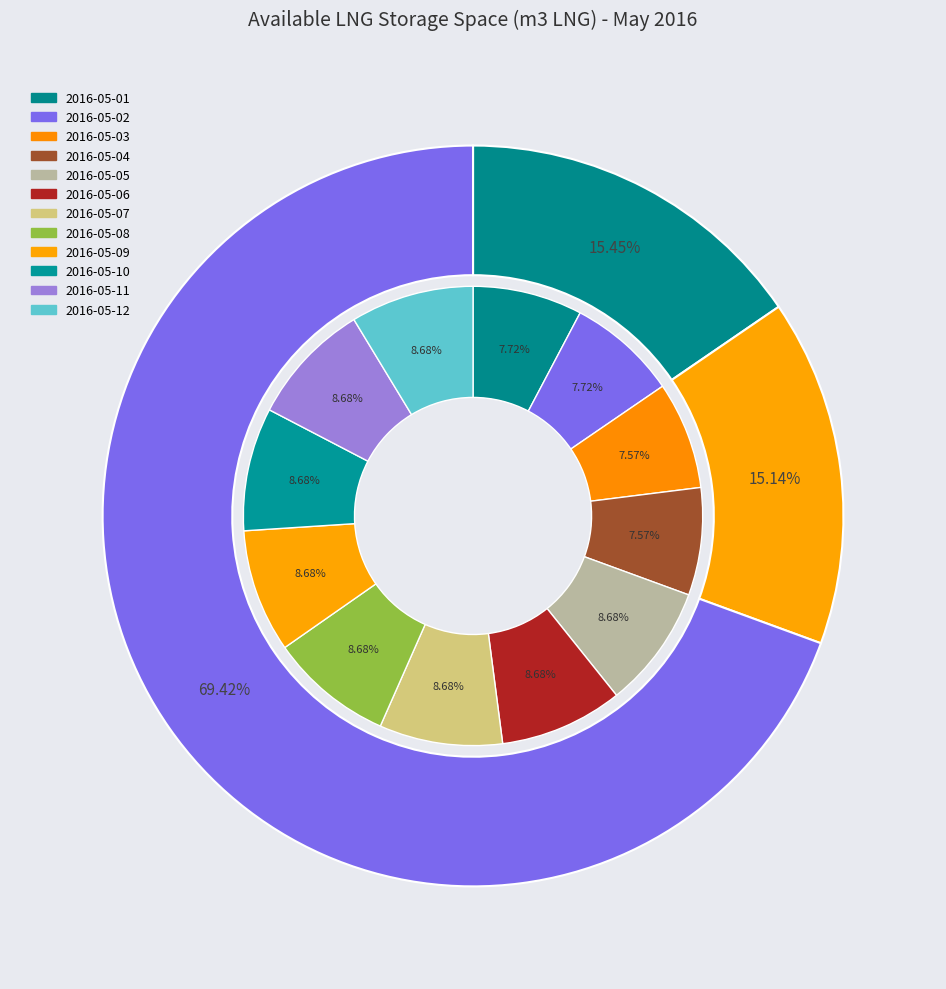

Is it true that 2016-05-12 is 1% of the pie?

False